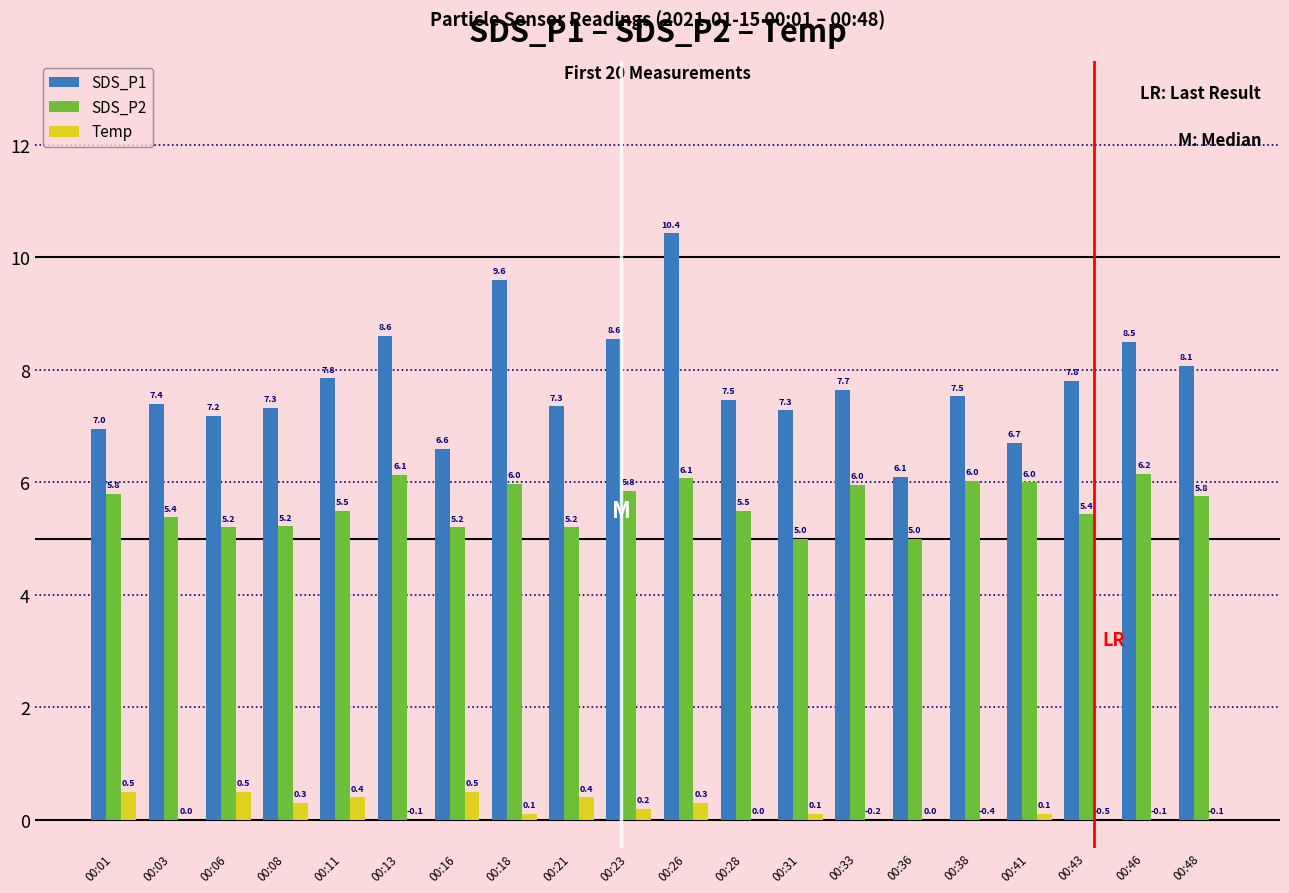

The value of SDS_P1 at 00:18 is 5.8. True or false?

False